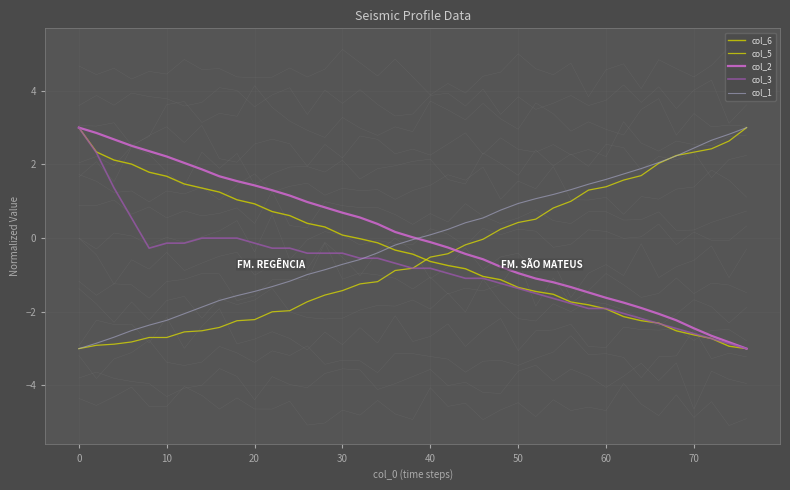

What is the highest value of the col_5 series?

3.0